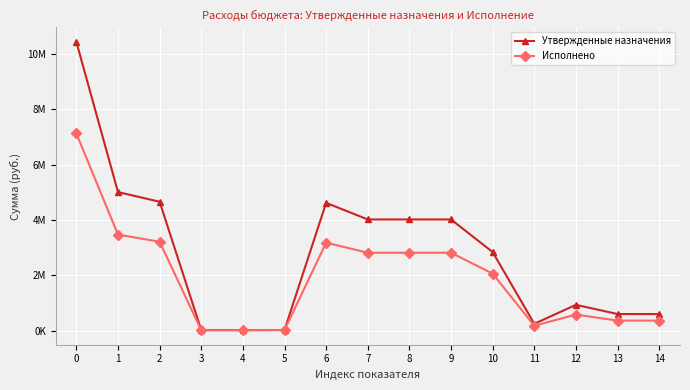

Is this an area chart (filled region under the line)?

No